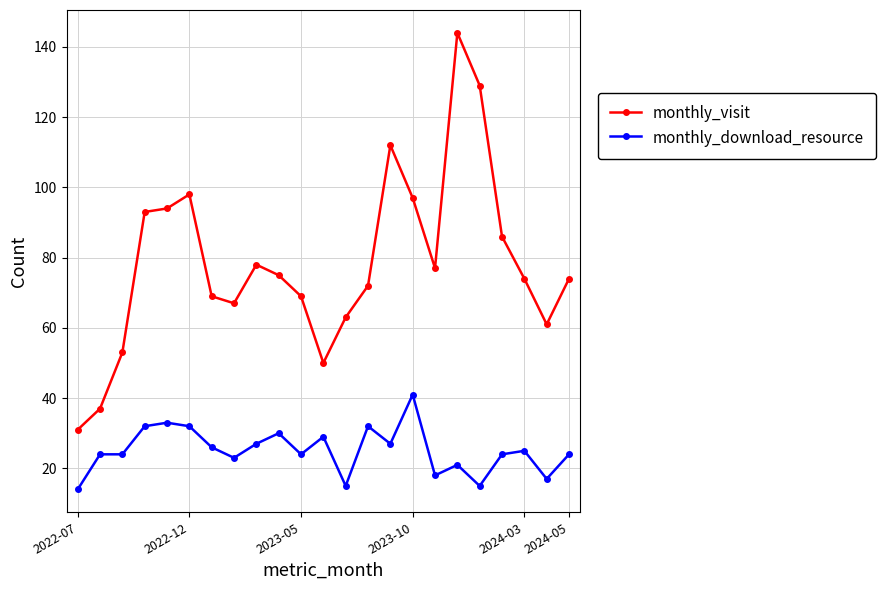

What is the average value of the monthly_visit series?

78